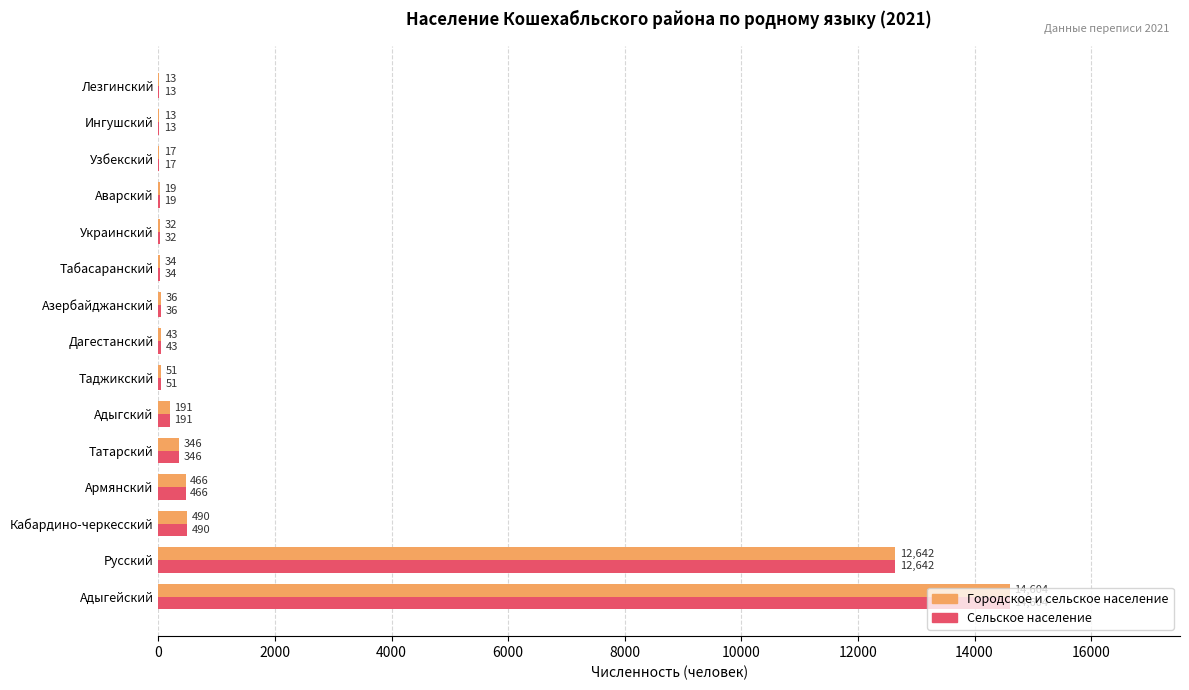

What is the sum of all Сельское население values?

28997